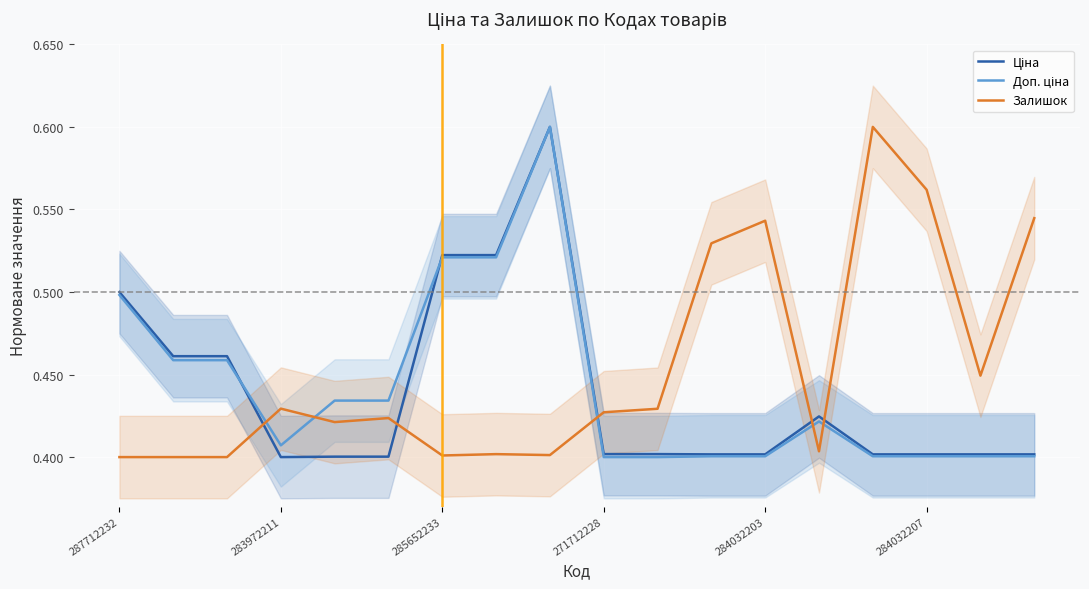

What is the minimum value for Ціна?

0.4